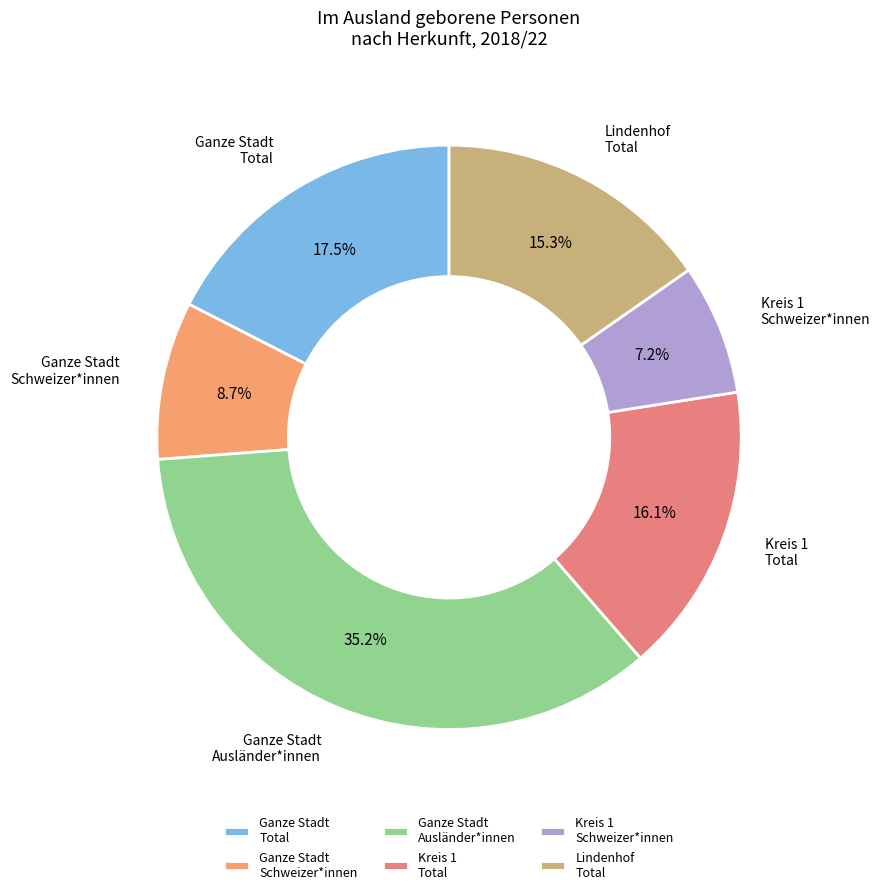

What is the smallest slice in the pie chart?

Kreis 1 Schweizer*innen